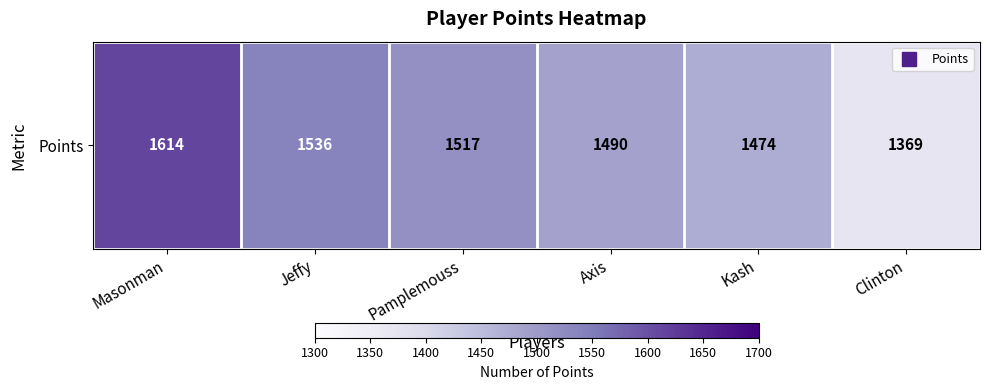

True or false: the data shows 2138 at Kash.

False